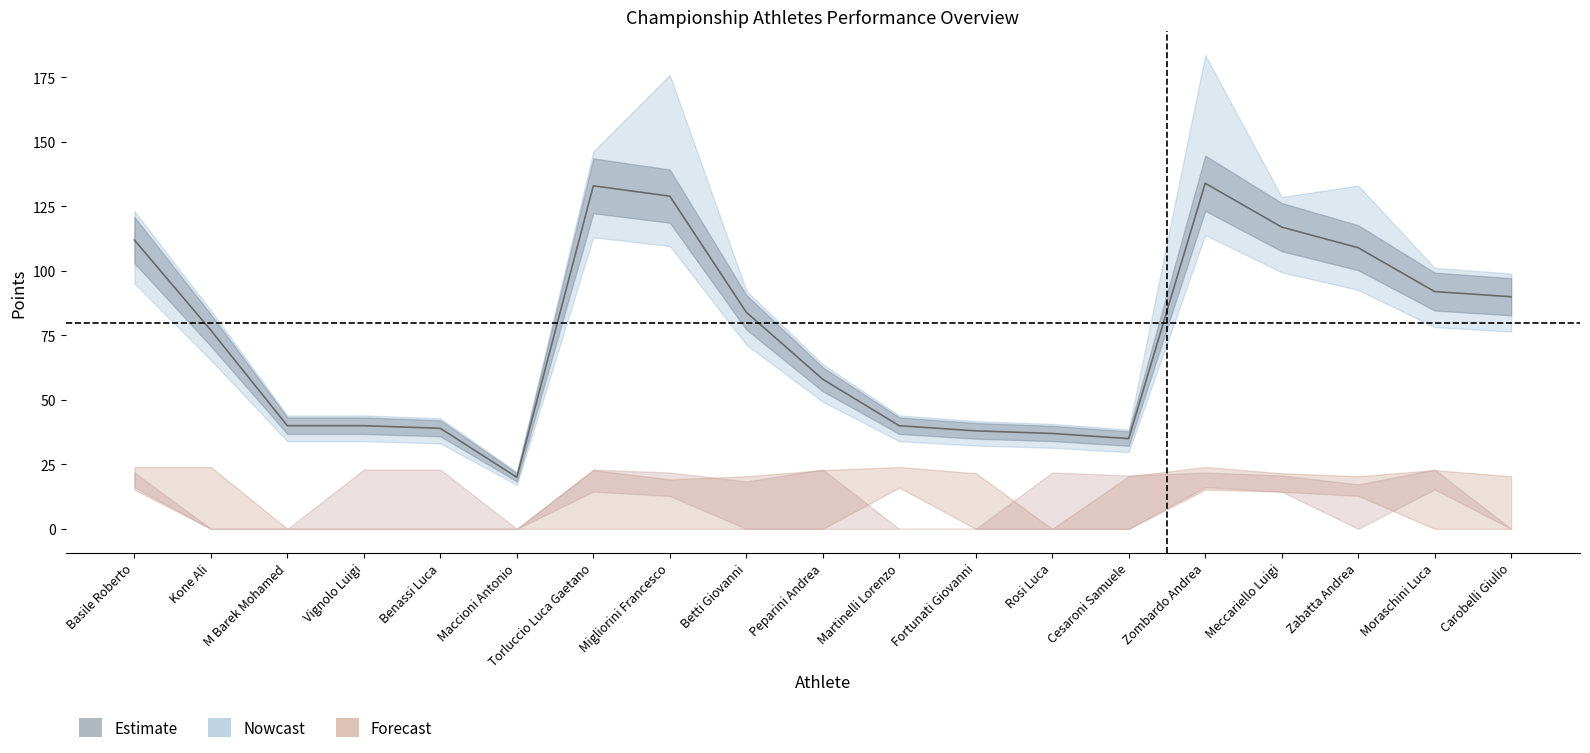

List the labels in order of Totale value, smallest first.

Maccioni Antonio, Cesaroni Samuele, Rosi Luca, Fortunati Giovanni, Benassi Luca, M Barek Mohamed, Vignolo Luigi, Martinelli Lorenzo, Peparini Andrea, Kone Ali, Betti Giovanni, Carobelli Giulio, Moraschini Luca, Basile Roberto, Meccariello Luigi, Zabatta Andrea, Torluccio Luca Gaetano, Migliorini Francesco, Zombardo Andrea